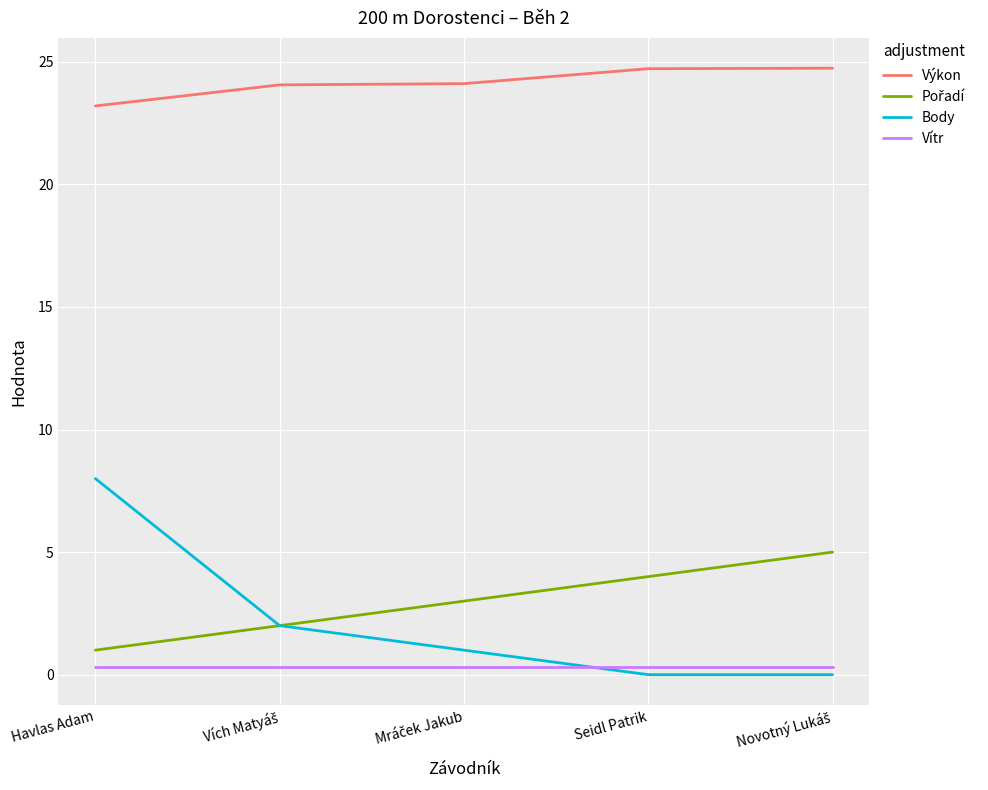

Which series has the largest range (max minus min)?

Body